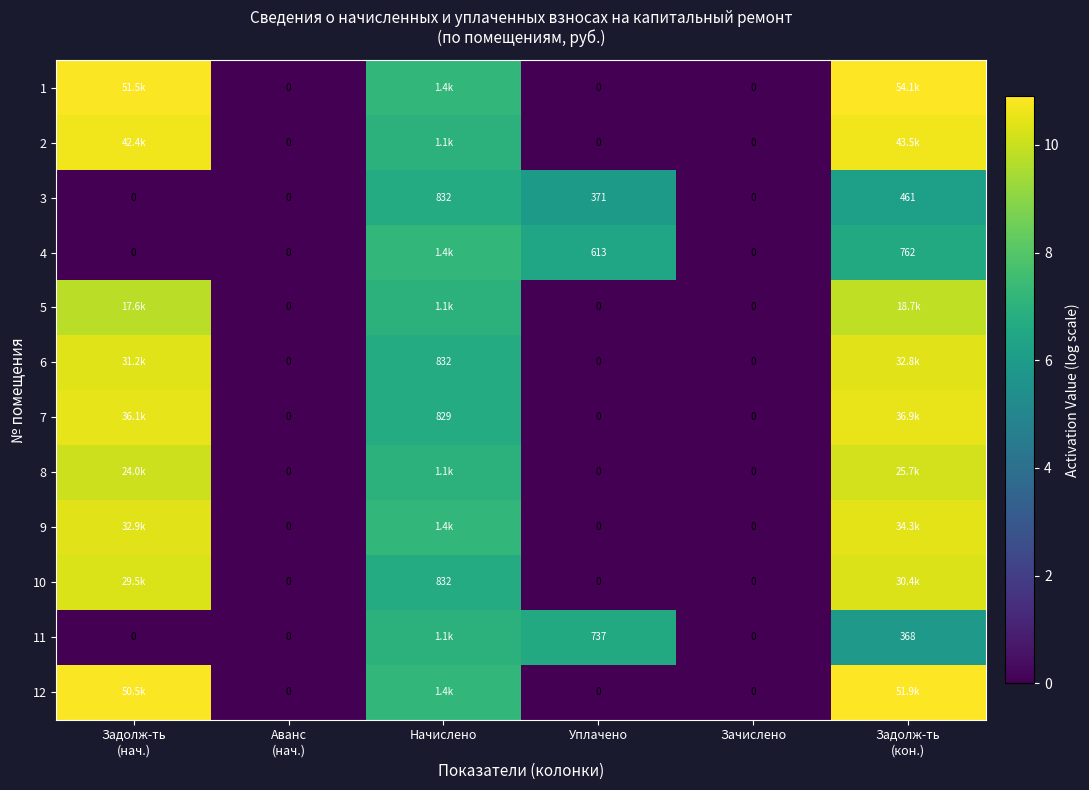

Rank the categories by 8 value from lowest to highest.

Аванс (нач.), Уплачено, Зачислено, Начислено, Задолж-ть (нач.), Задолж-ть (кон.)